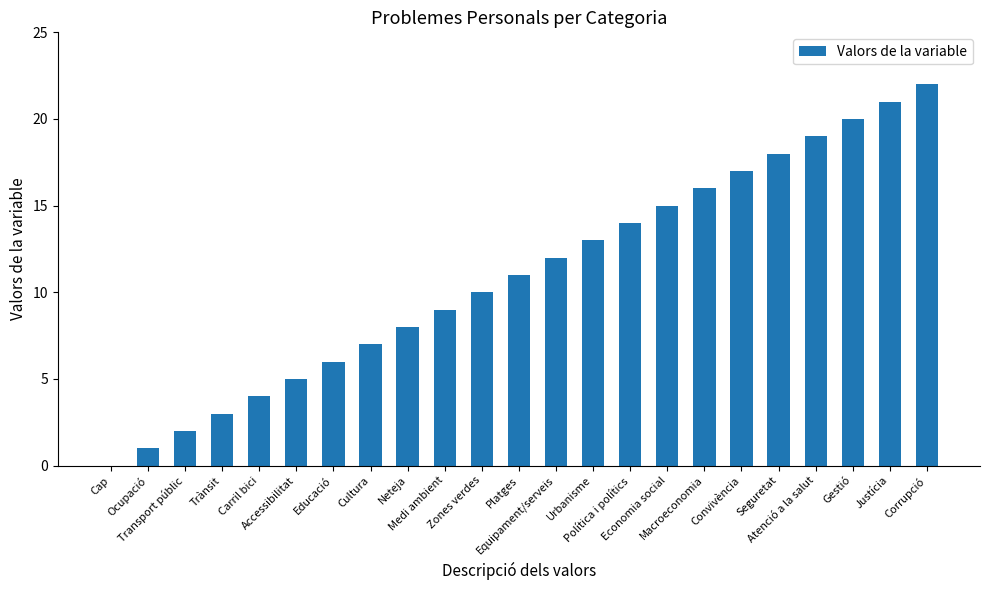

The value at Zones verdes is 15. True or false?

False